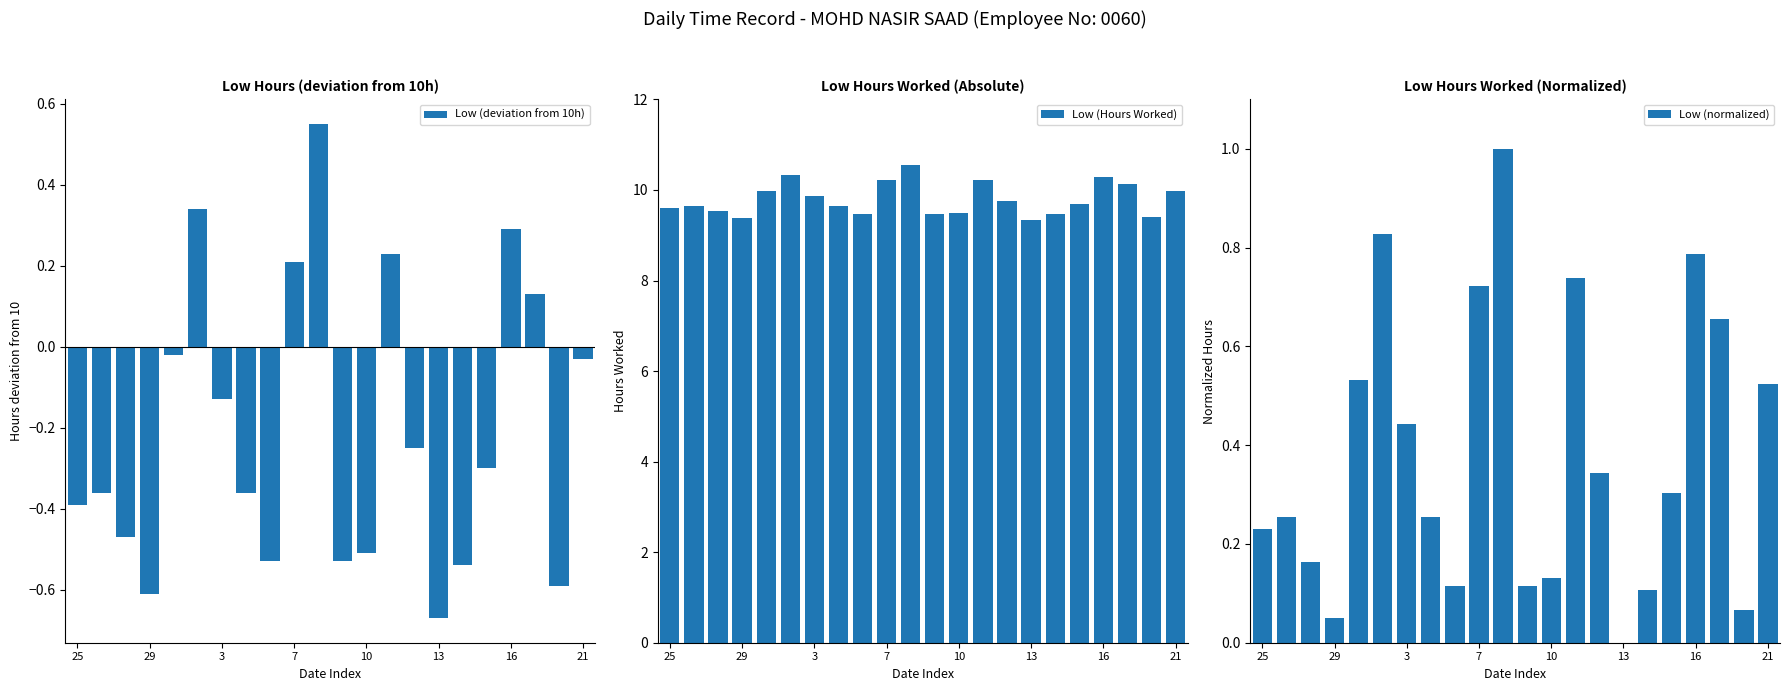

What is the greatest value displayed?

10.6